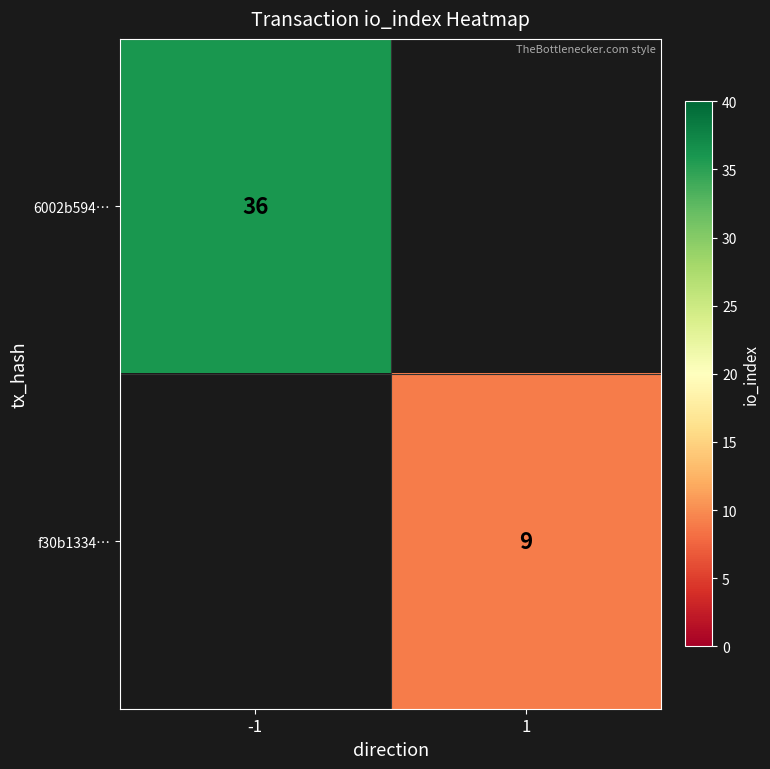

Is it true that f30b1334… equals 9 at 1?

True